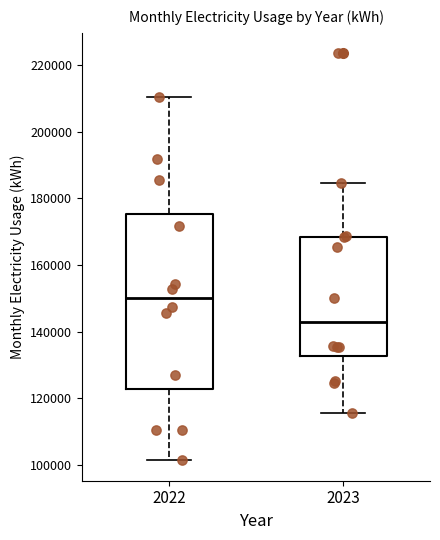

Reading left to right, read every box against the y-axis: the position of its median line, the range the box covers, and the ends of its whiskers. The values are not printed on the chart, so give them approximately, as read against the axis.

2022: median 150000, box 122000 to 176000, whiskers 102000 to 210000
2023: median 142000, box 132000 to 168000, whiskers 116000 to 184000